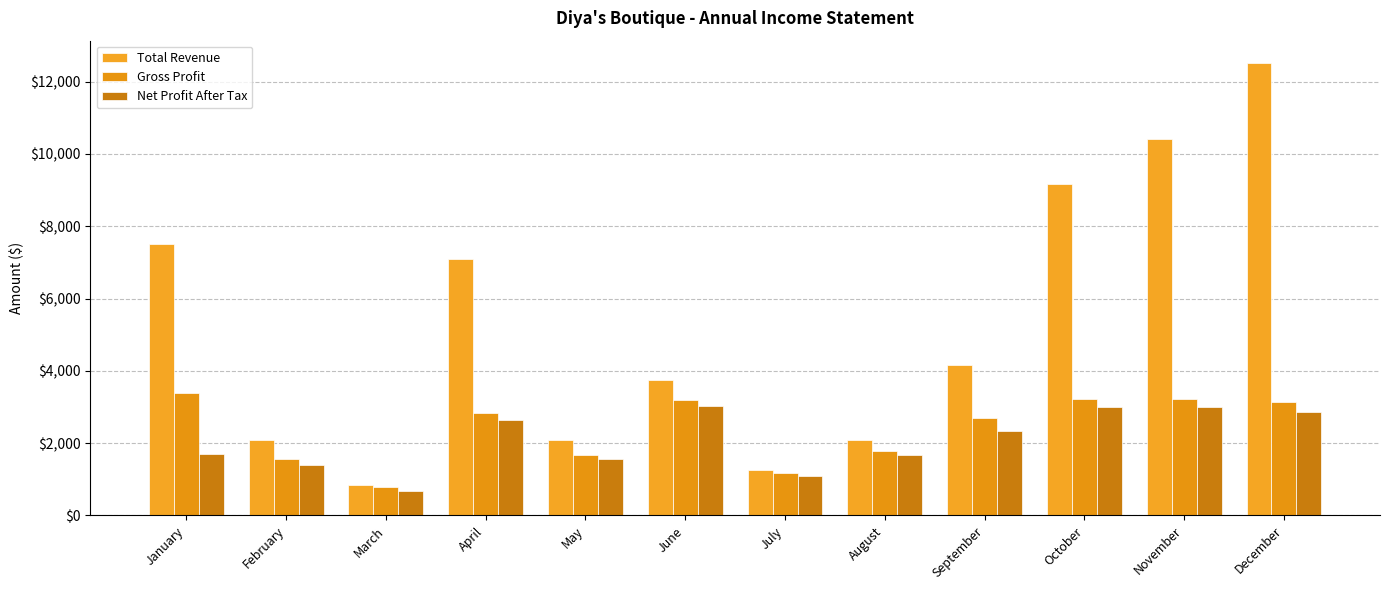

The Net Profit After Tax series shows 1410.0 at February. True or false?

True